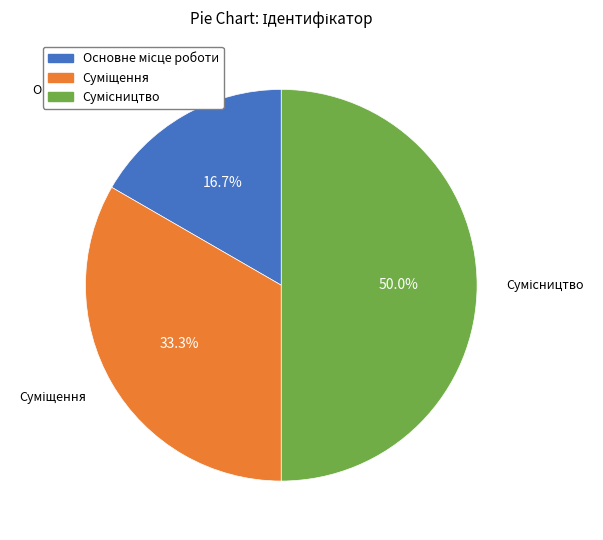

What is the change in value from Основне місце роботи to Суміщення?

+1